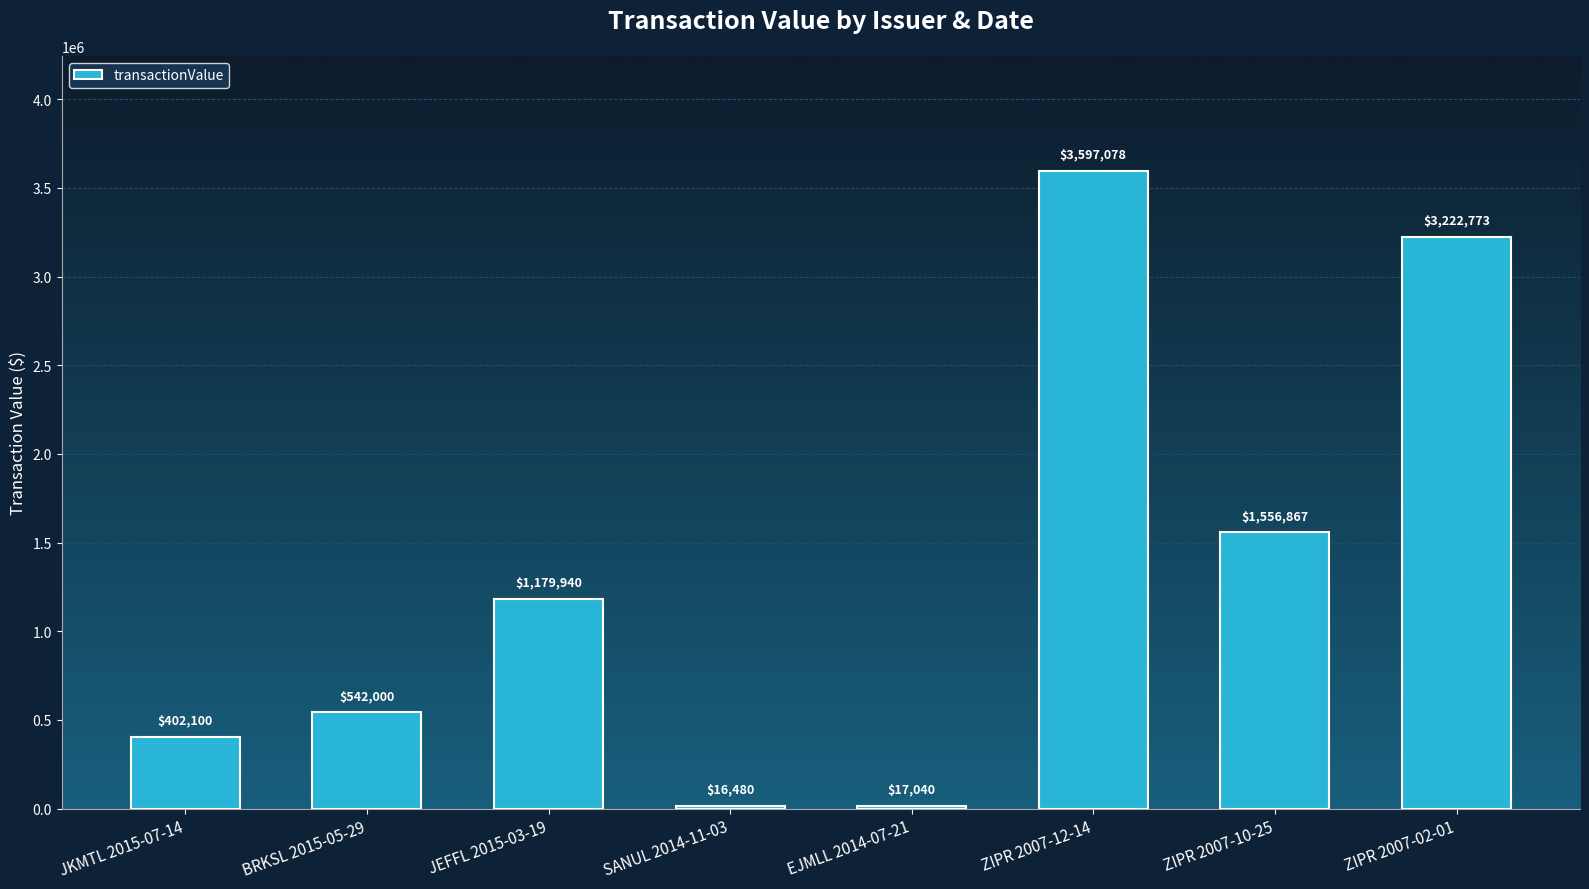

True or false: the data shows 921549 at BRKSL 2015-05-29.

False